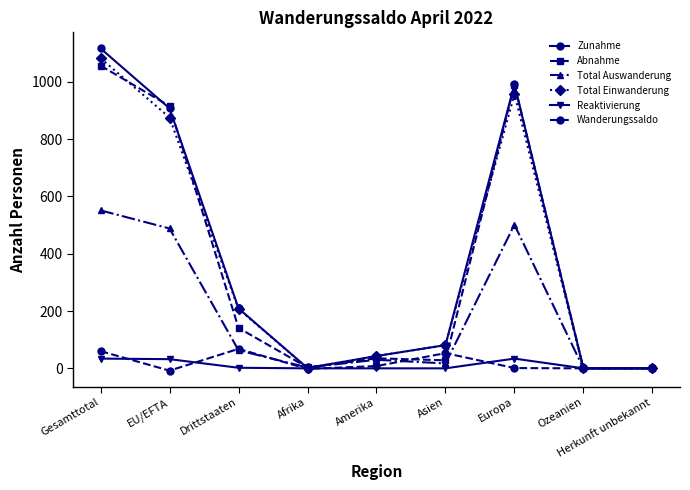

The Zunahme series shows 81 at Asien. True or false?

True